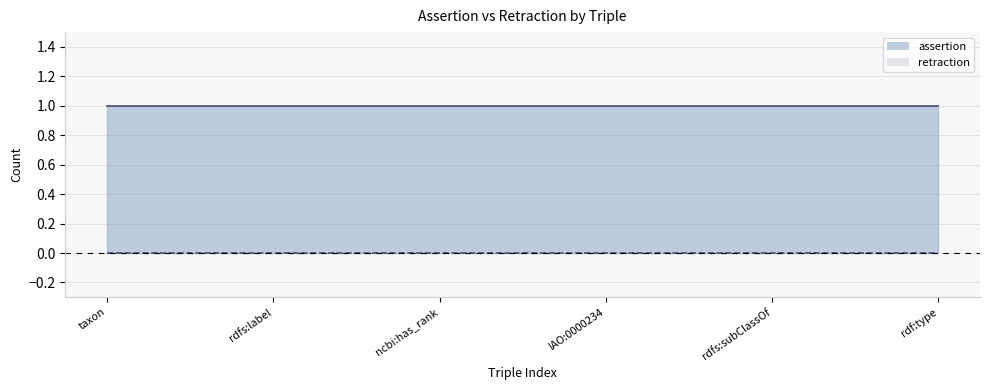

Which series has the widest spread of values?

assertion